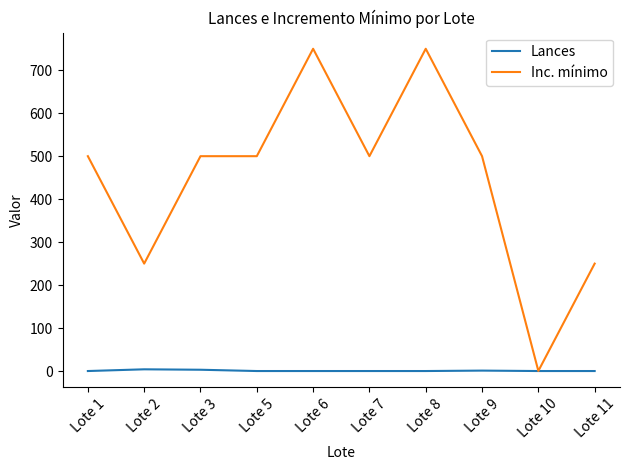

In Lances, how many points are higher than both neighbors (excluding endpoints)?

2